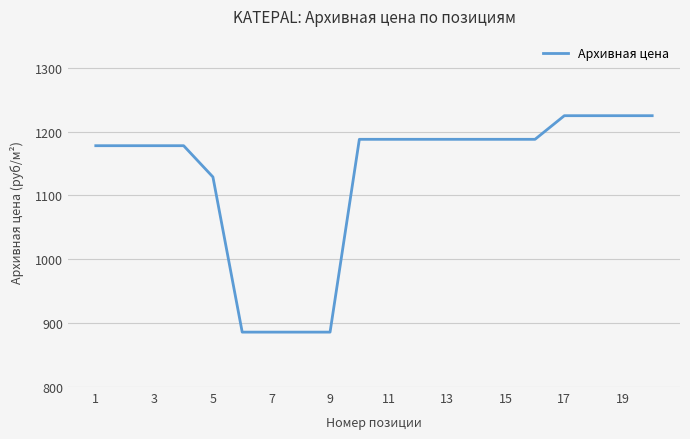

What is the difference between the maximum and minimum values?

339